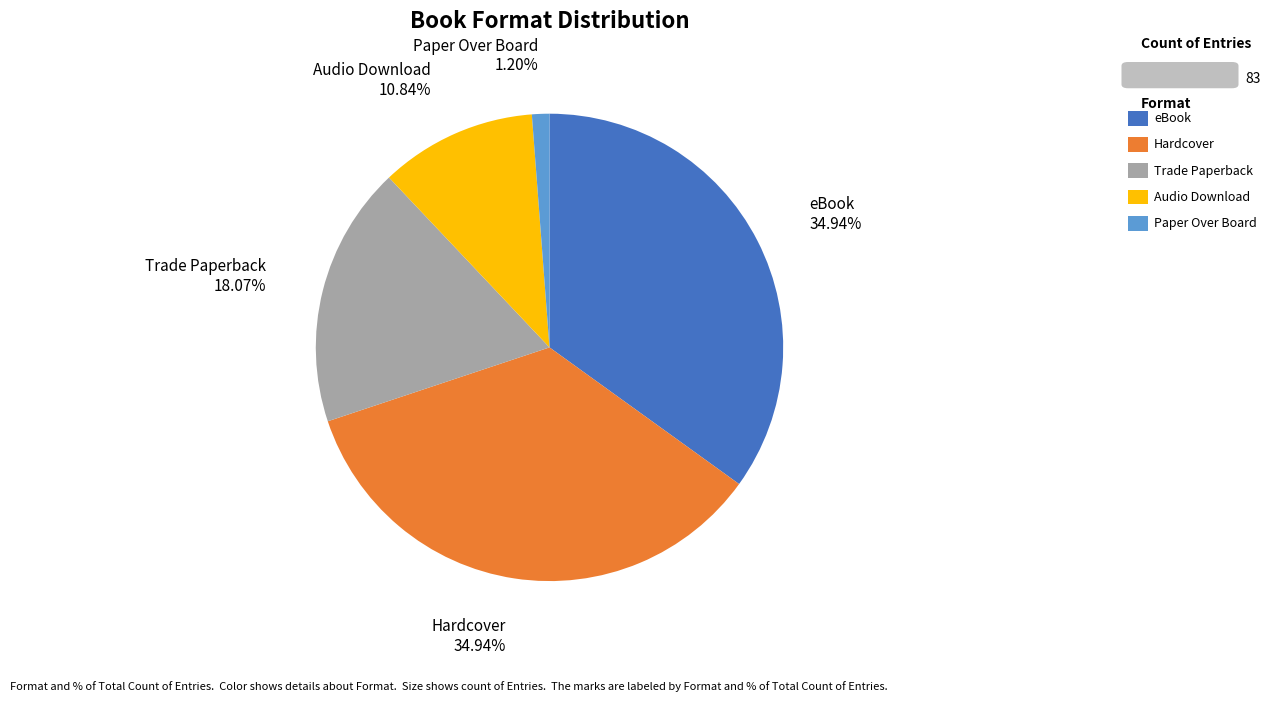

True or false: eBook accounts for 35% of the total.

True